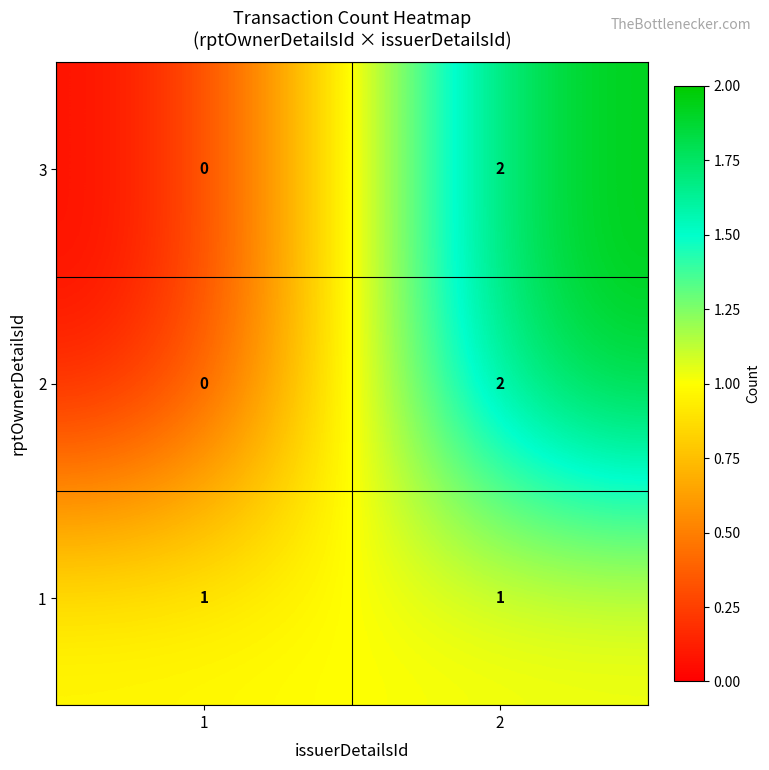

Is the value of 3 at 1 greater than the value of 1 at 1?

No